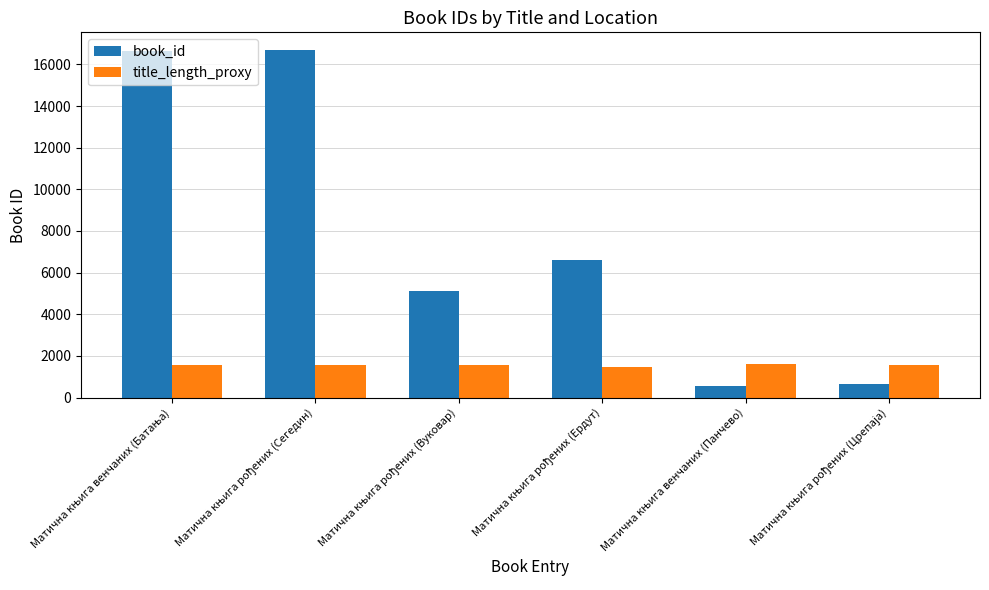

What is the average value of the book_id series?

7713